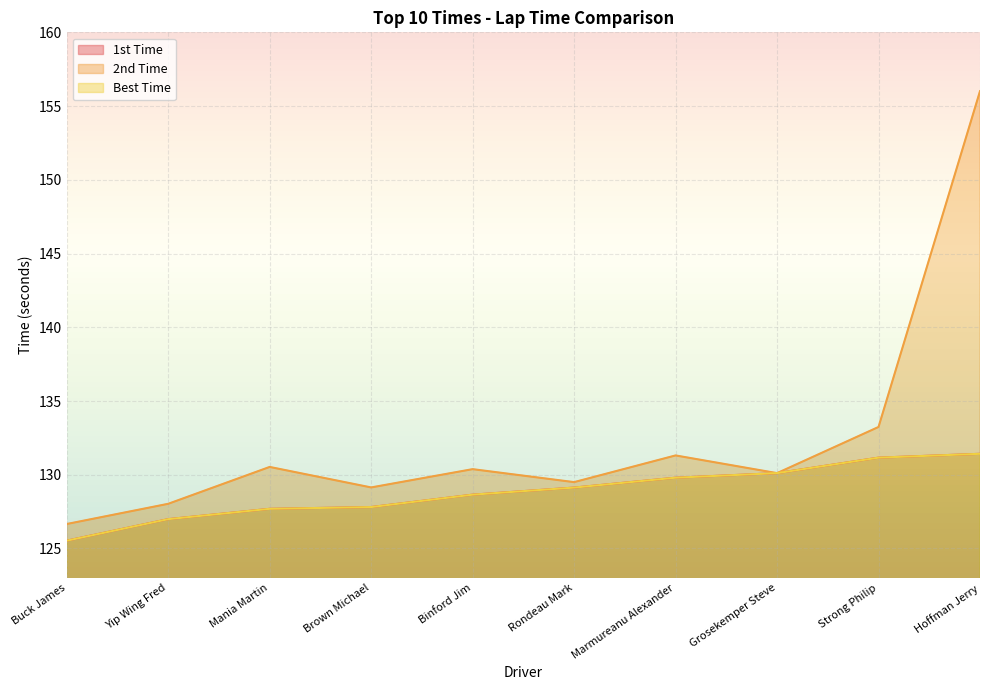

Does the chart have visible grid lines?

Yes